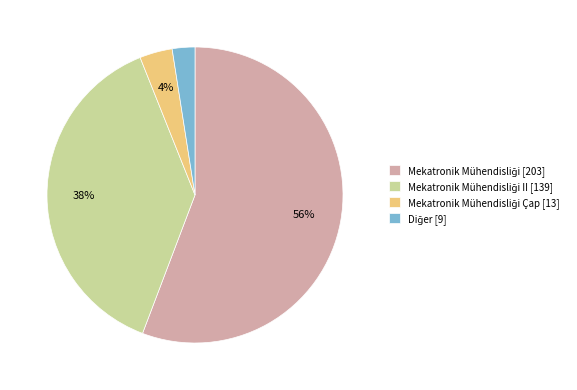

Does any single category account for the majority?

Yes